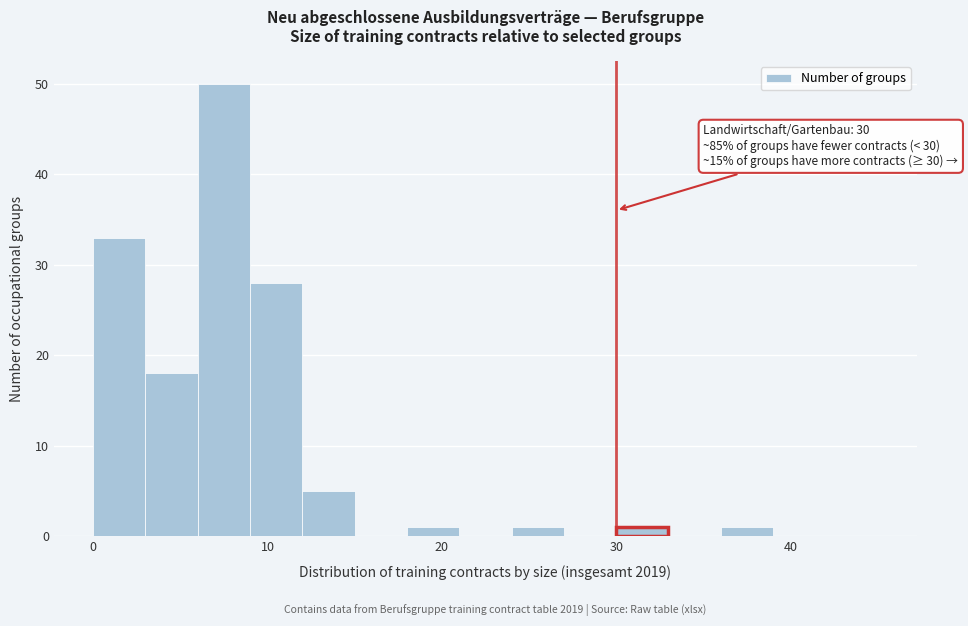

Around what value on the x-axis is the tallest bar? Give the approximate position of its centre, as read against the axis.

8